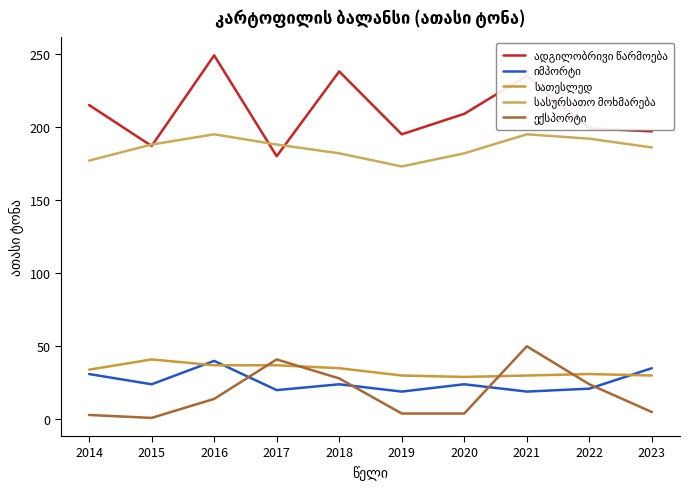

Does the chart display data point markers on the line(s)?

No